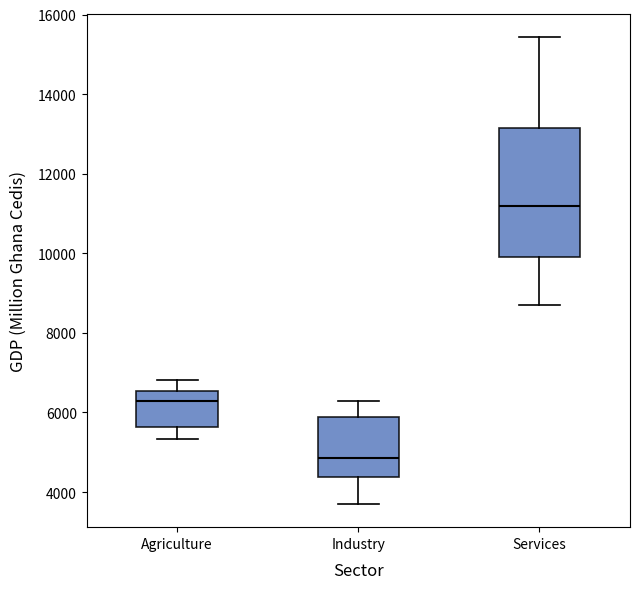

Where is the lower edge of the box for Agriculture on the y-axis? The values are not printed on the chart, so give them approximately, as read against the axis.

5600